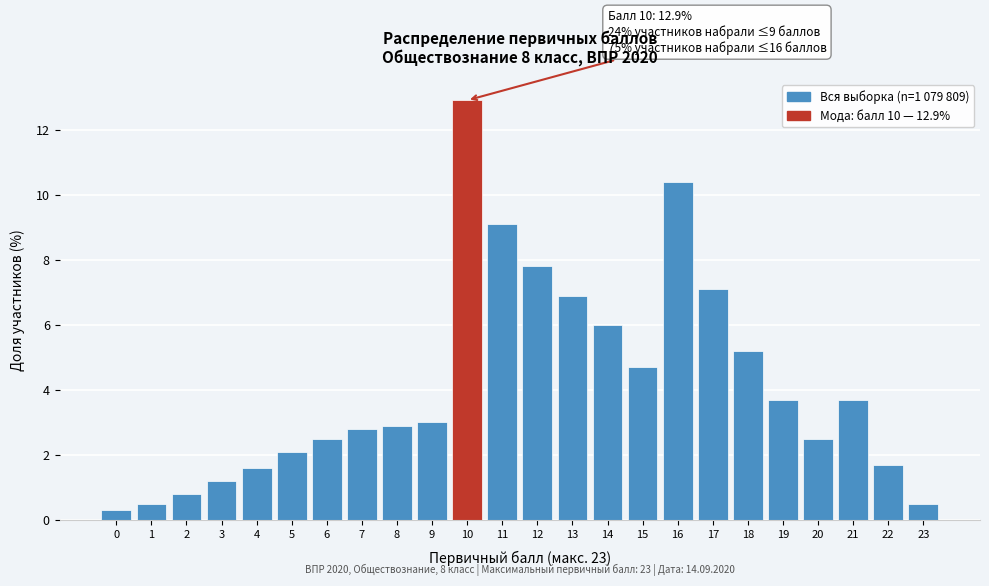

Reading left to right, list all the values displayed in this chart.

0=0.3	1=0.5	2=0.8	3=1.2	4=1.6	5=2.1	6=2.5	7=2.8	8=2.9	9=3.0	10=12.9	11=9.1	12=7.8	13=6.9	14=6.0	15=4.7	16=10.4	17=7.1	18=5.2	19=3.7	20=2.5	21=3.7	22=1.7	23=0.5